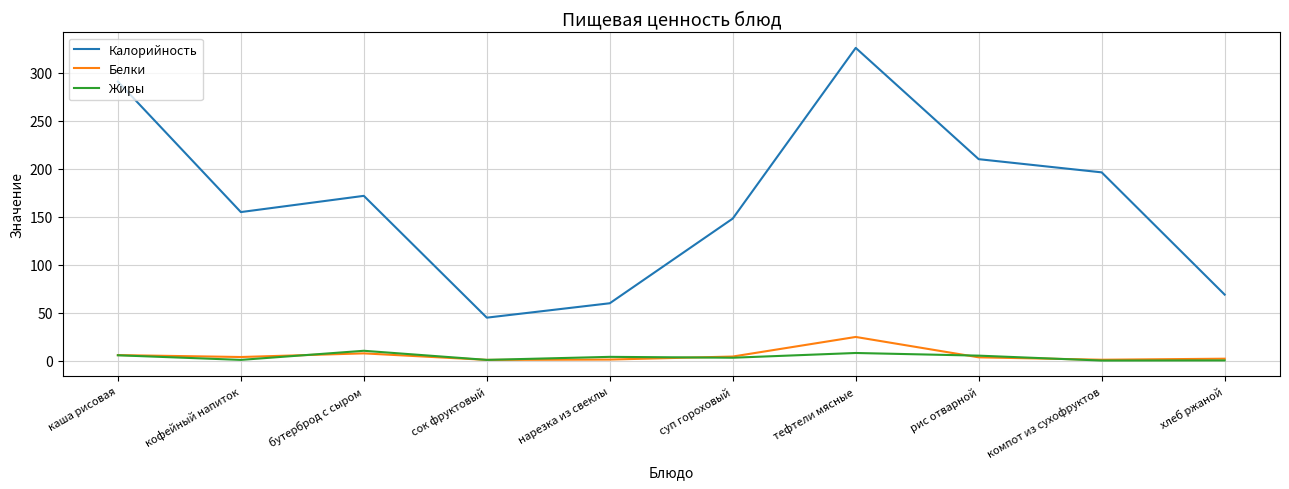

Which series has the largest range (max minus min)?

Калорийность